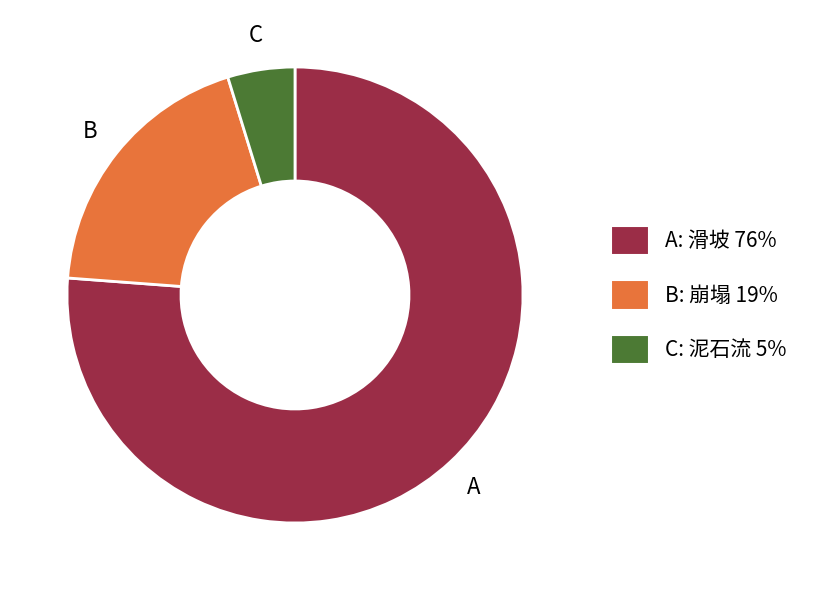

Which slice represents more than half of the pie?

A: 滑坡 76%